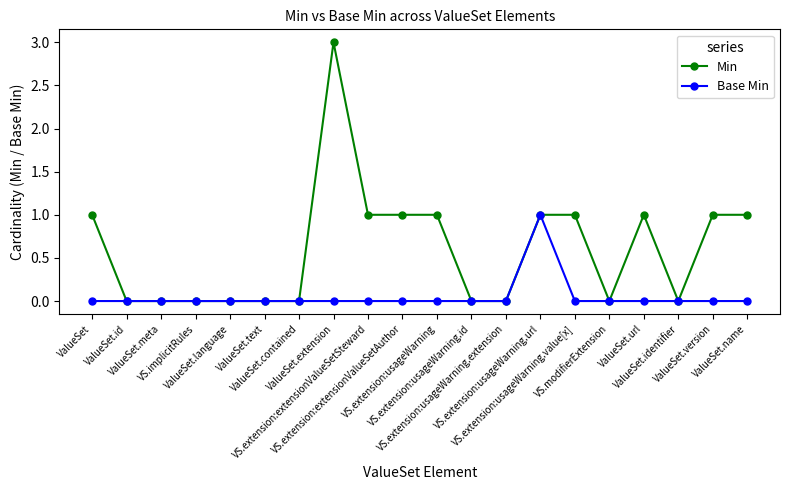

Which series has the widest spread of values?

Min